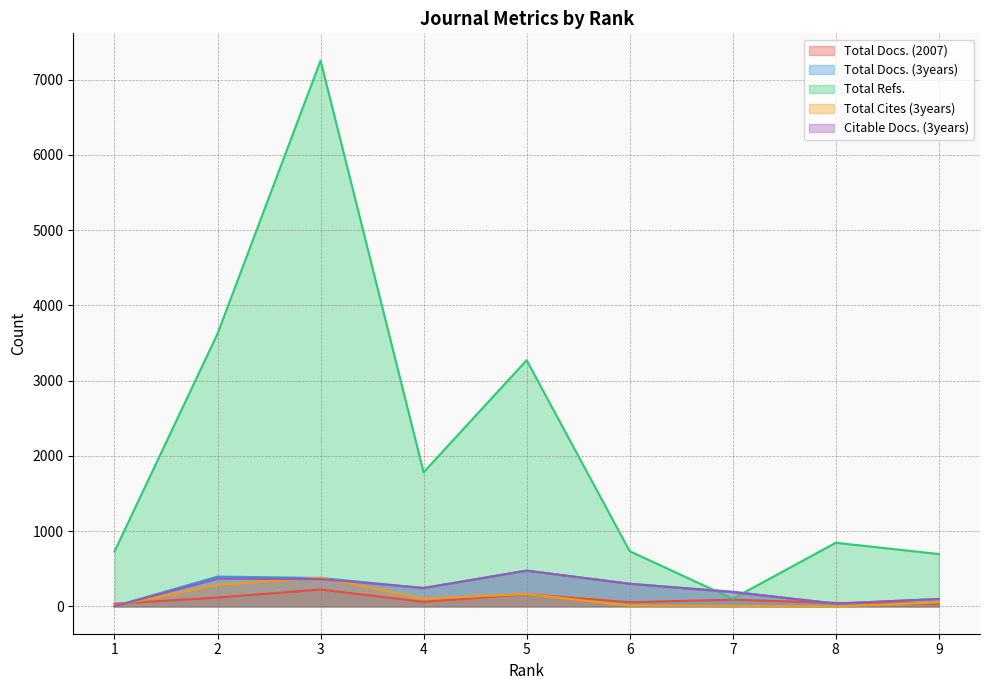

Is it true that Total Refs. equals 7253 at 3?

True